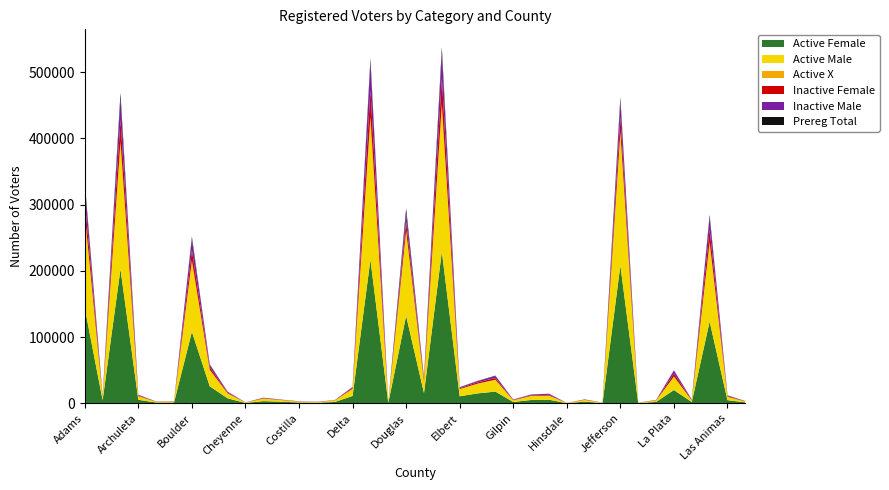

Reading left to right, transcribe all the data shown in this chart.

Active Female: 144034	4852	202741	5421	1306	1339	108103	25771	7624	607	3415	2567	1335	1034	2121	11193	217032	768	132081	15621	229210	10734	15049	17780	2136	5146	5526	325	2620	469	208057	501	2232	20142	2090	123383	4836	1515
Active Male: 137942	4474	190183	5362	1260	1353	104491	24735	7439	610	3833	2451	1414	1020	2164	10664	209156	842	126734	16806	218058	10765	14559	17741	2507	6049	6133	365	2602	506	198549	480	2208	20160	2460	117559	4956	1442
Active X: 3232	92	2245	19	2	1	3081	216	134	0	28	32	3	19	7	46	6292	26	1706	406	4476	74	157	203	25	57	52	0	33	0	2627	1	17	134	9	2747	120	12
Inactive Female: 20990	795	32707	970	141	205	15498	3562	1208	69	534	309	169	165	256	1281	40011	77	13647	2293	39242	1133	1897	2552	518	868	1201	8	350	68	22702	55	320	4426	626	18410	1008	257
Inactive Male: 21327	787	33050	1019	140	267	17110	3736	1246	87	680	290	220	175	293	1298	43013	98	13443	2938	38611	1192	1924	2868	626	1154	1570	17	373	71	24503	47	335	4443	783	19055	1067	271
Prereg Total: 5625	182	7768	139	56	56	3313	918	141	41	70	83	42	41	27	373	5324	26	6733	720	8022	496	355	741	47	156	147	12	65	17	5611	14	66	604	35	3350	145	69